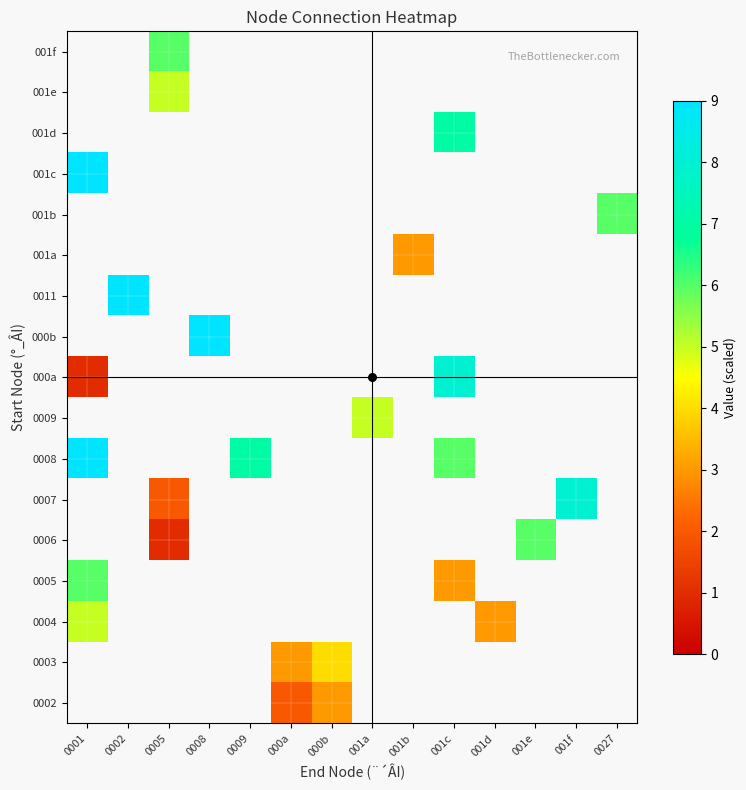

Which label corresponds to the largest value in the chart?

0001